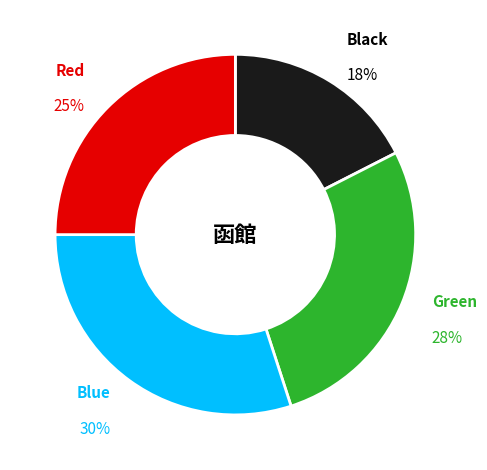

Count the number of slices in the pie.

4